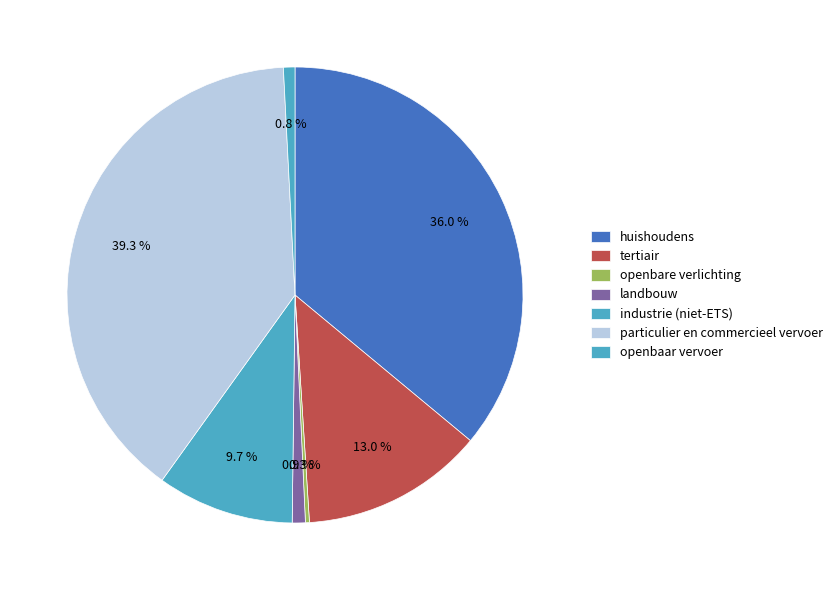

How many segments does this pie chart have?

7